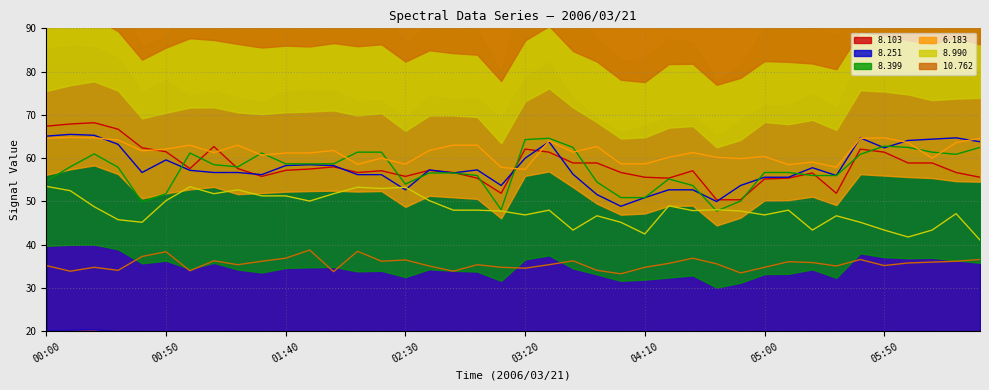

At which category does   8.251 reach its first local peak?

00:10